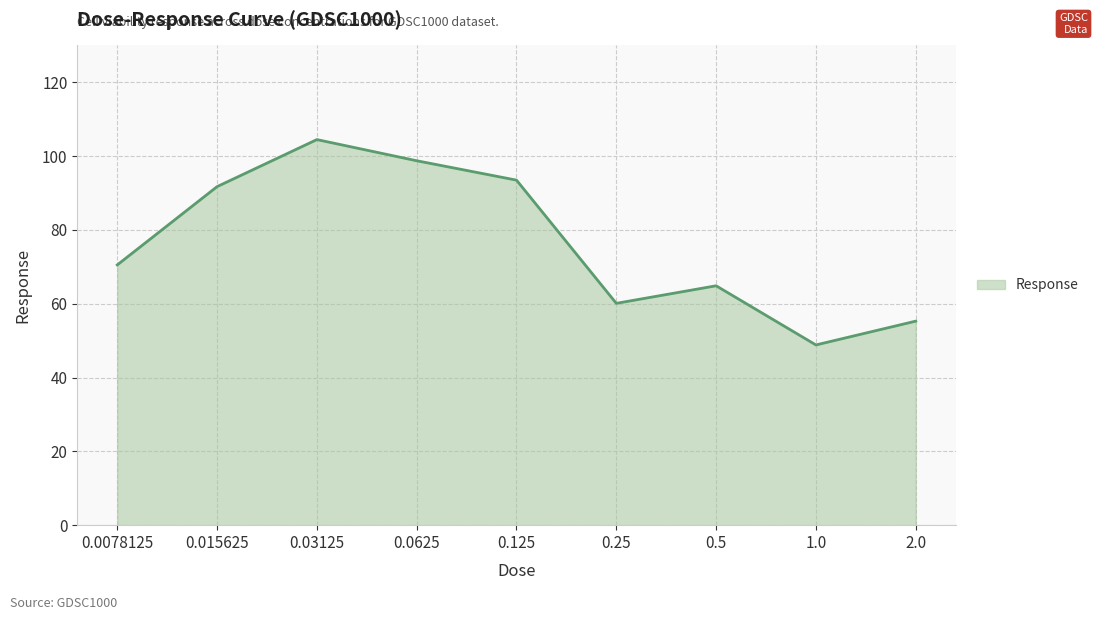

Reading left to right, list all the values displayed in this chart.

70.5	91.7	104.5	98.7	93.5	60.1	64.9	48.8	55.3